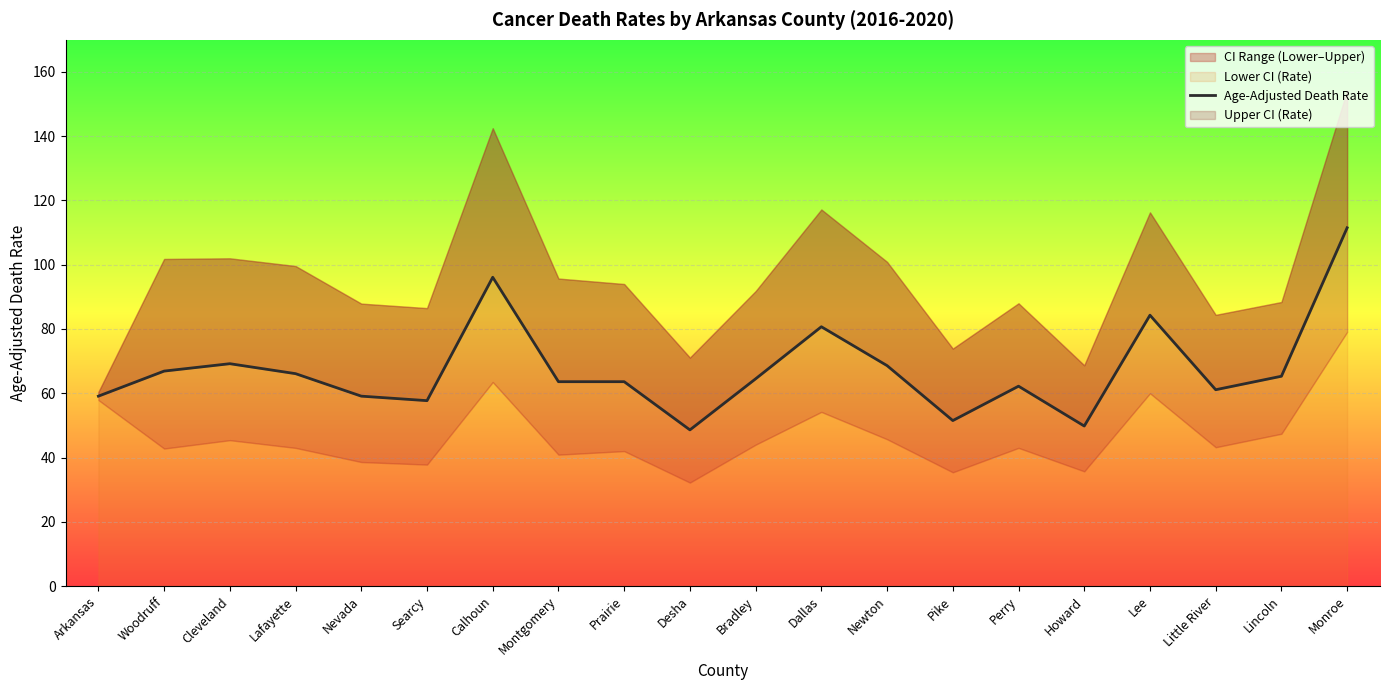

What is the minimum value shown in the chart?

48.6